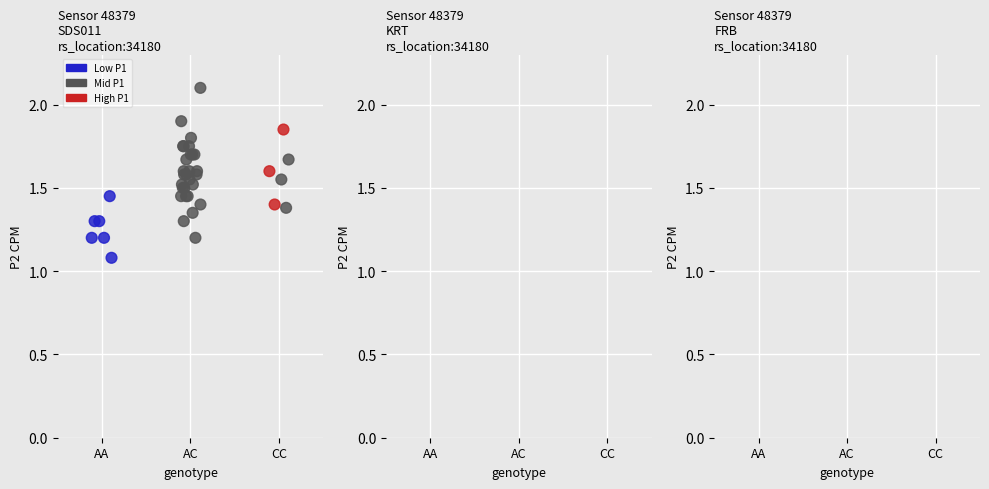

What Y value in the scatter plot is closest to 1?

1.1